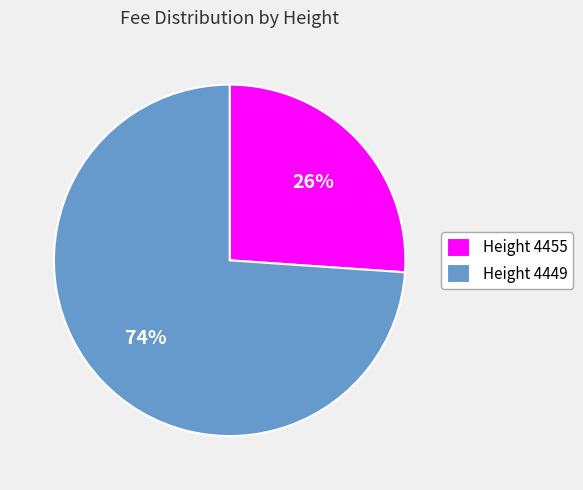

Which category has the biggest portion of the pie?

Height 4449